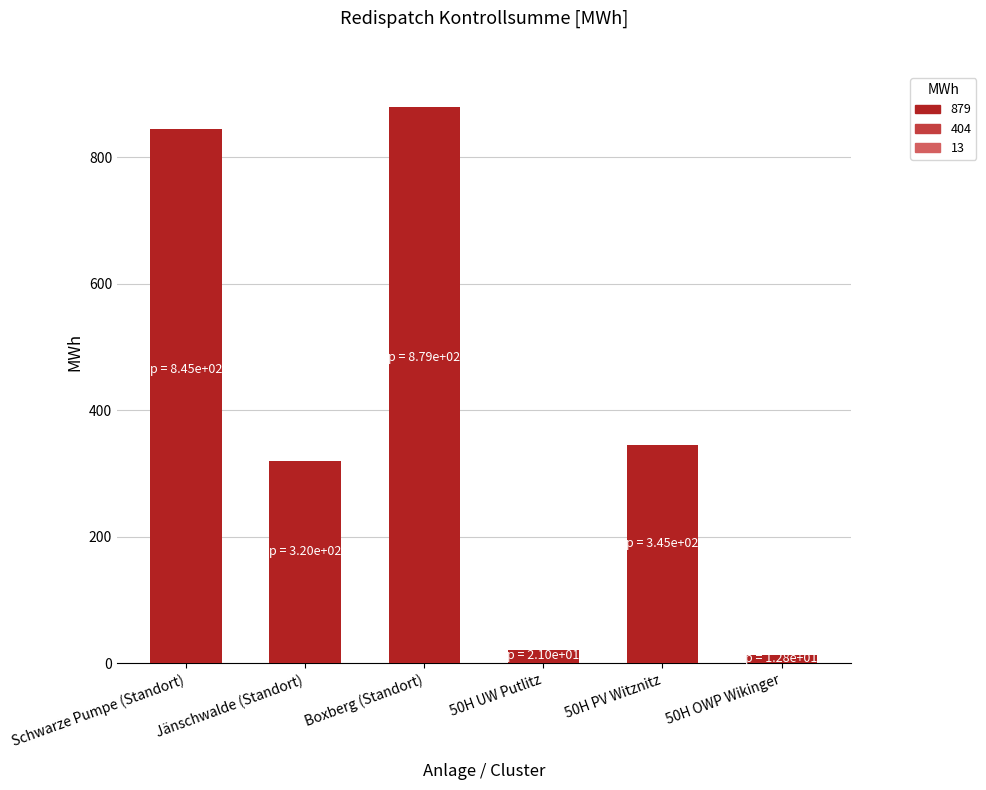

What is the difference between the second highest and second lowest values?

824.0